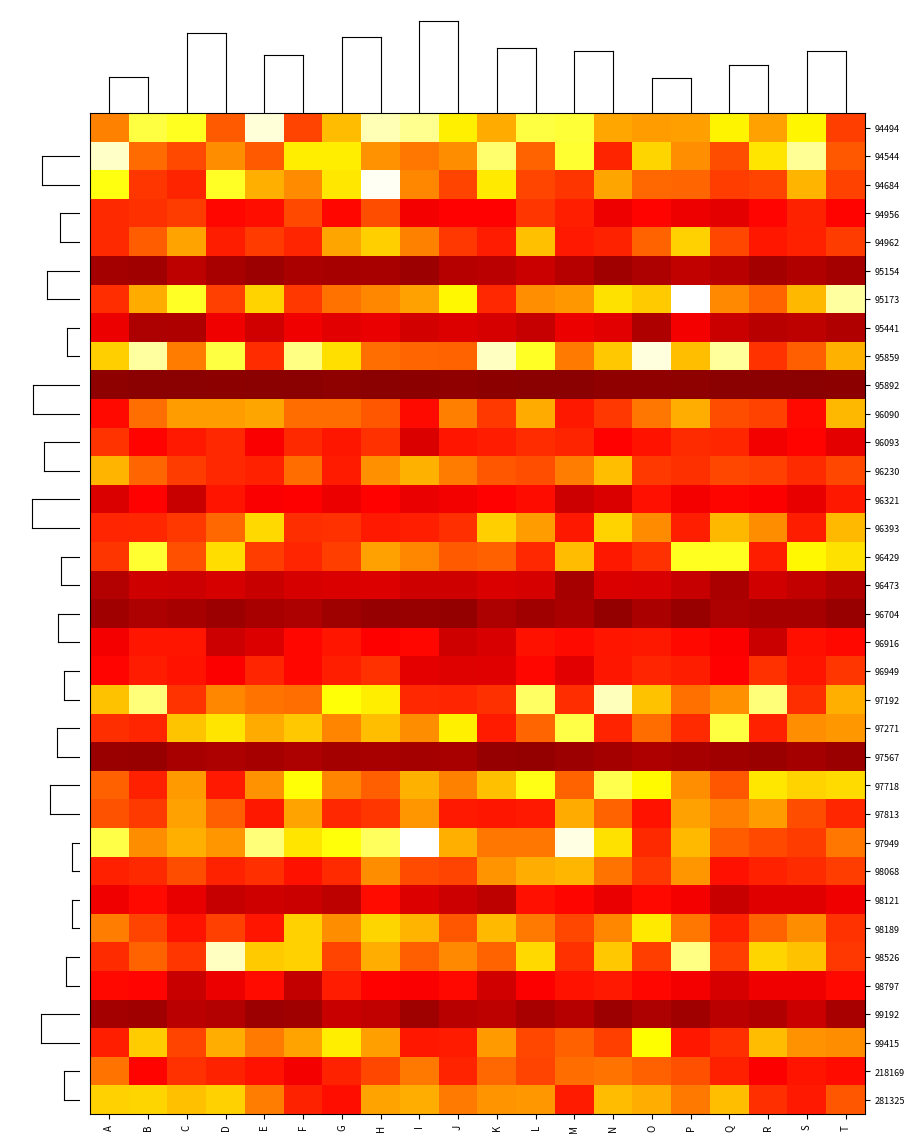

Which category has the highest value across all series?

I